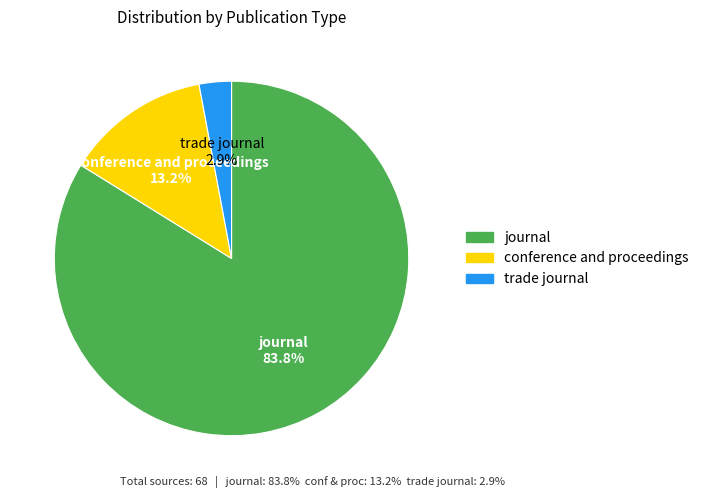

Is it true that trade journal is 3% of the pie?

True